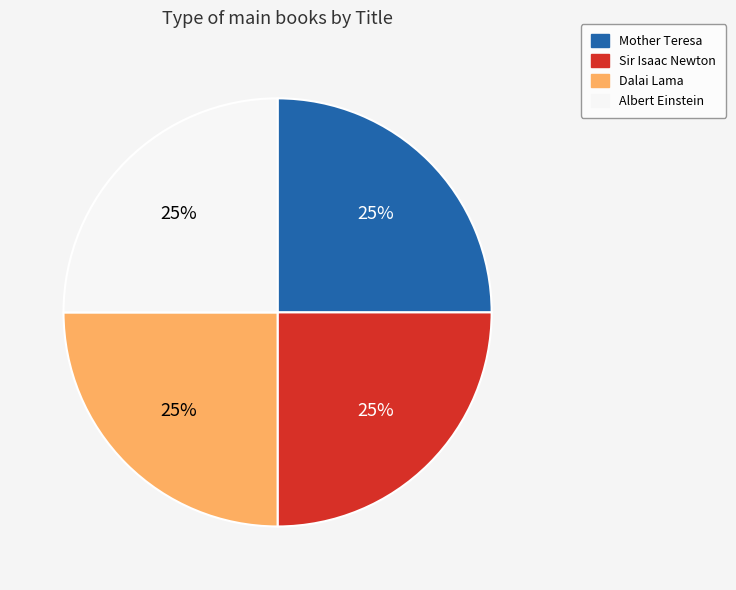

Is it true that Mother Teresa is 12% of the pie?

False